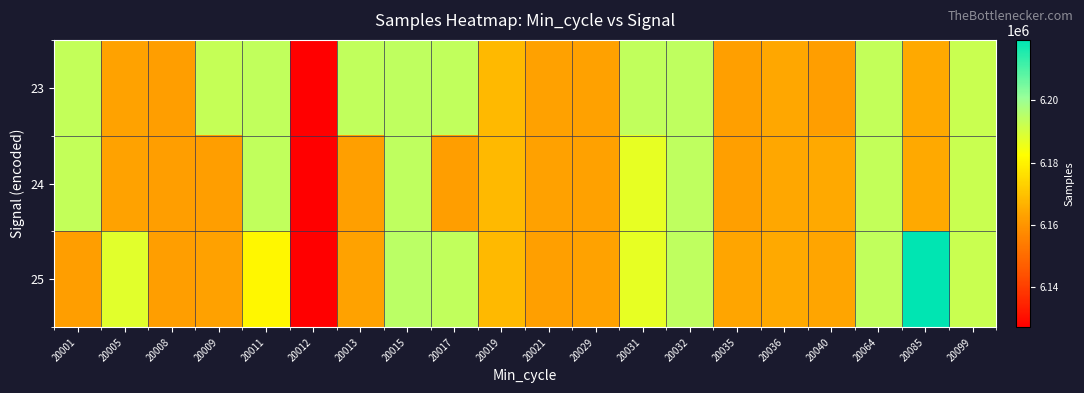

Rank the series at 20001 from highest to lowest value.

23, 24, 25